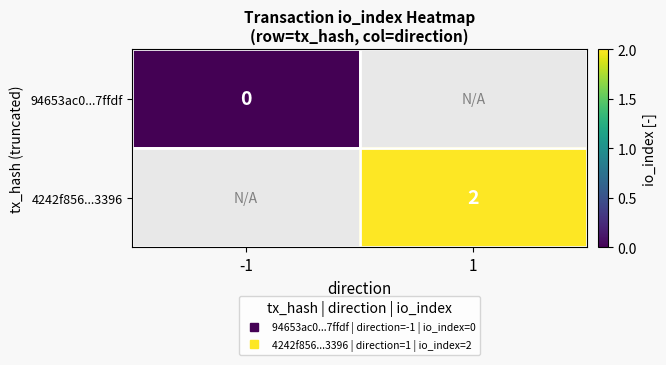

Rank the categories by 94653ac0...7ffdf value from highest to lowest.

-1, 1